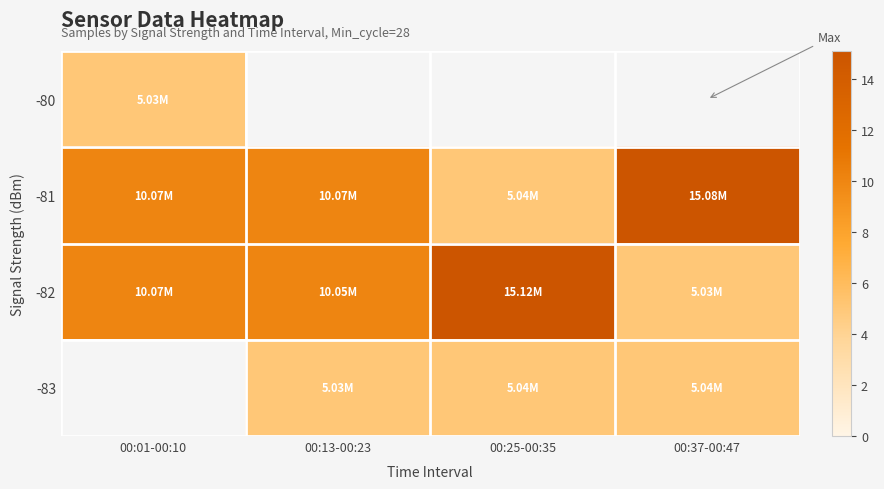

Between 00:25-00:35 and 00:13-00:23, which is larger?

00:13-00:23